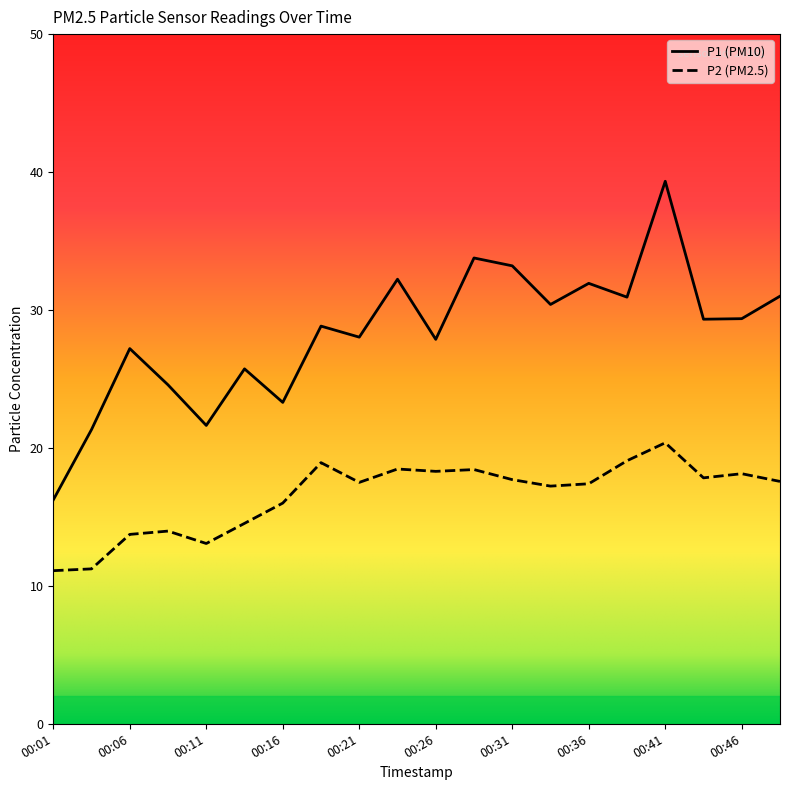

True or false: P1 has more than 1 interior local peaks.

True